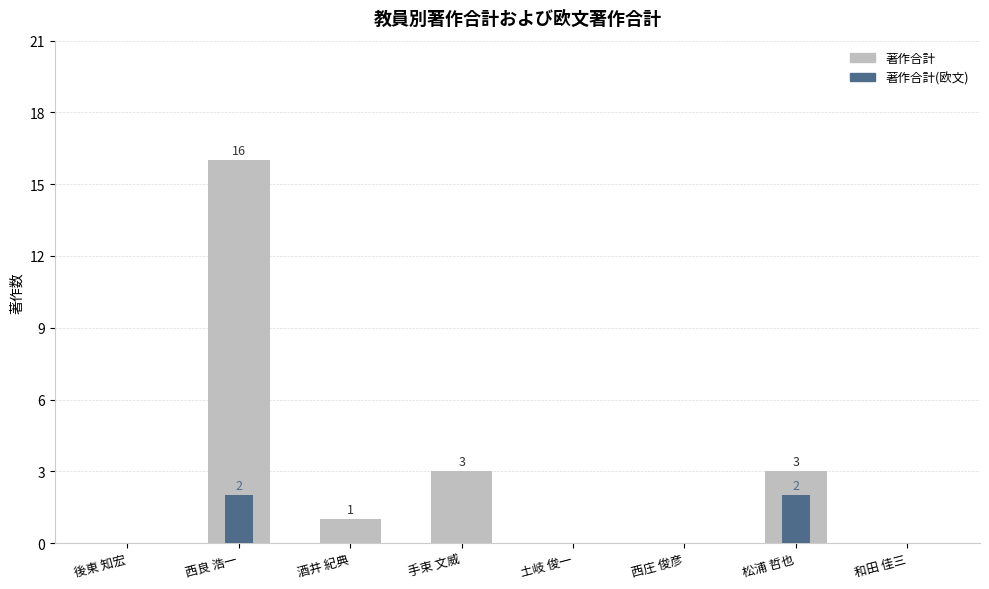

What are all the series names shown in the legend?

著作合計, 著作合計(欧文)